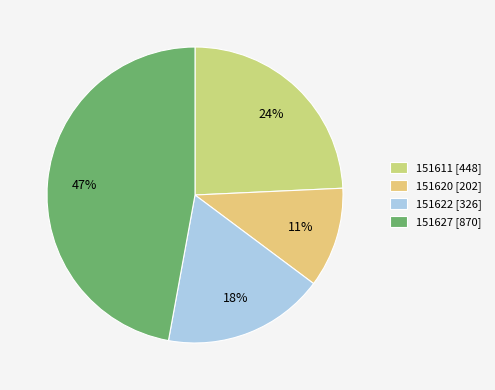

Does 151622 represent more than half of the total?

No